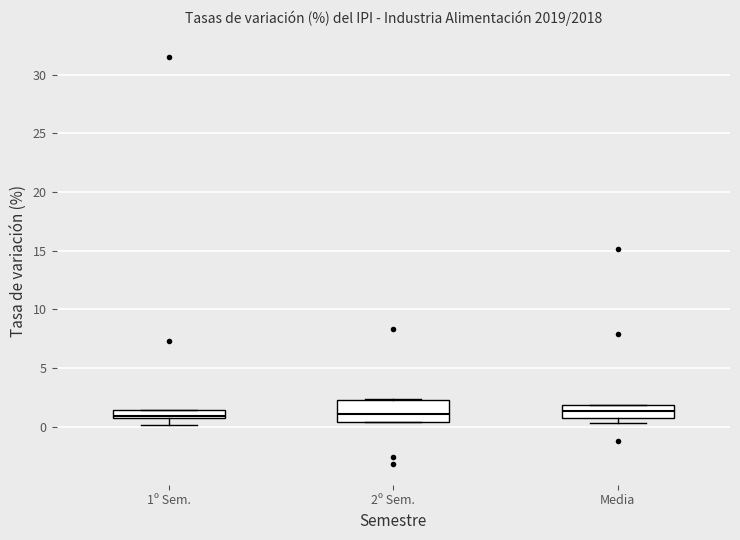

Where is the upper edge of the box for 1º Sem. on the y-axis? The values are not printed on the chart, so give them approximately, as read against the axis.

1.5